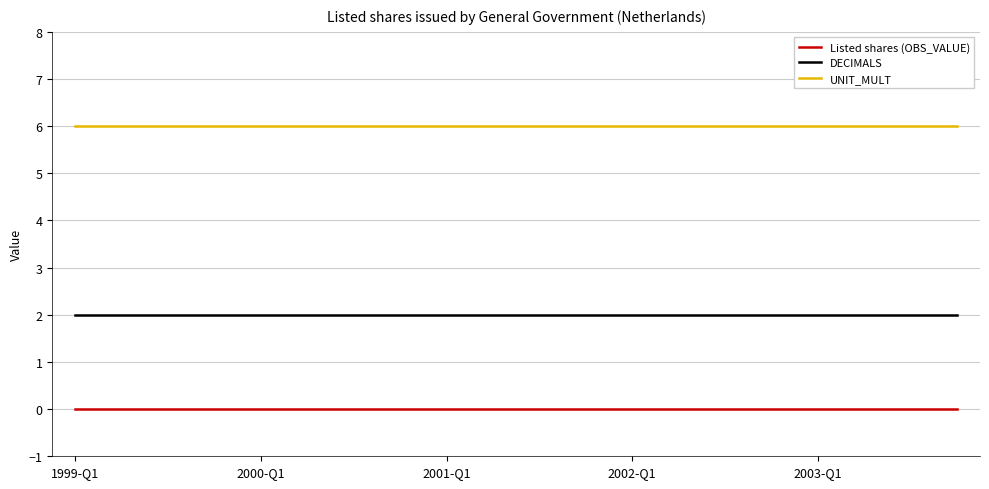

Rank the series by their maximum value, from highest to lowest.

UNIT_MULT, DECIMALS, Listed shares (OBS_VALUE)